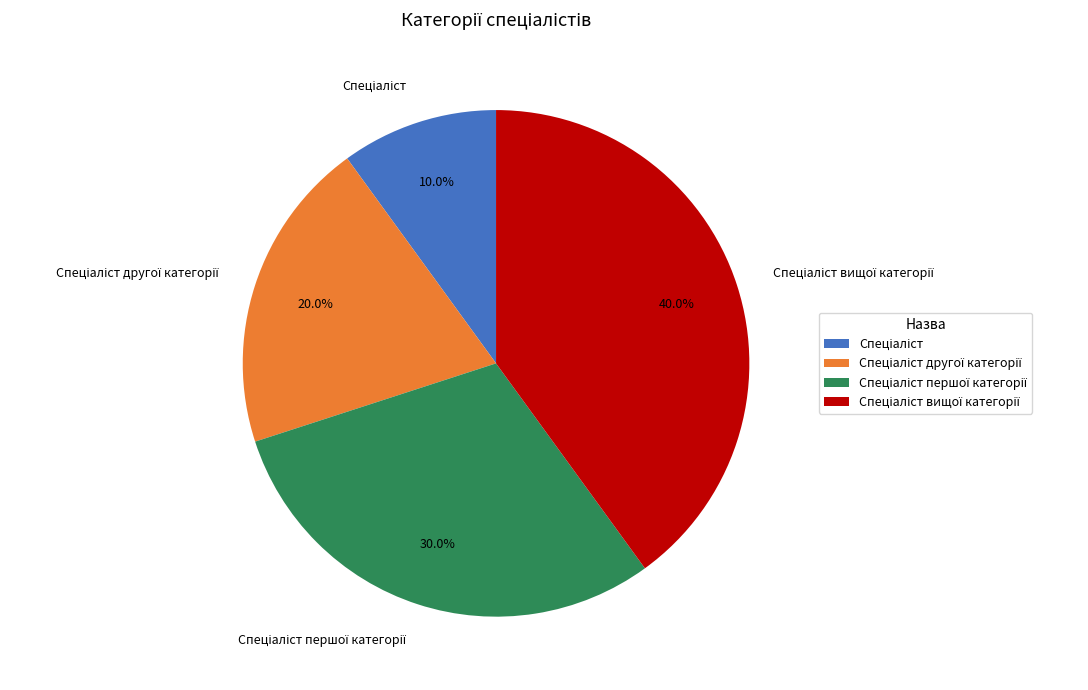

Does any single category account for the majority?

No